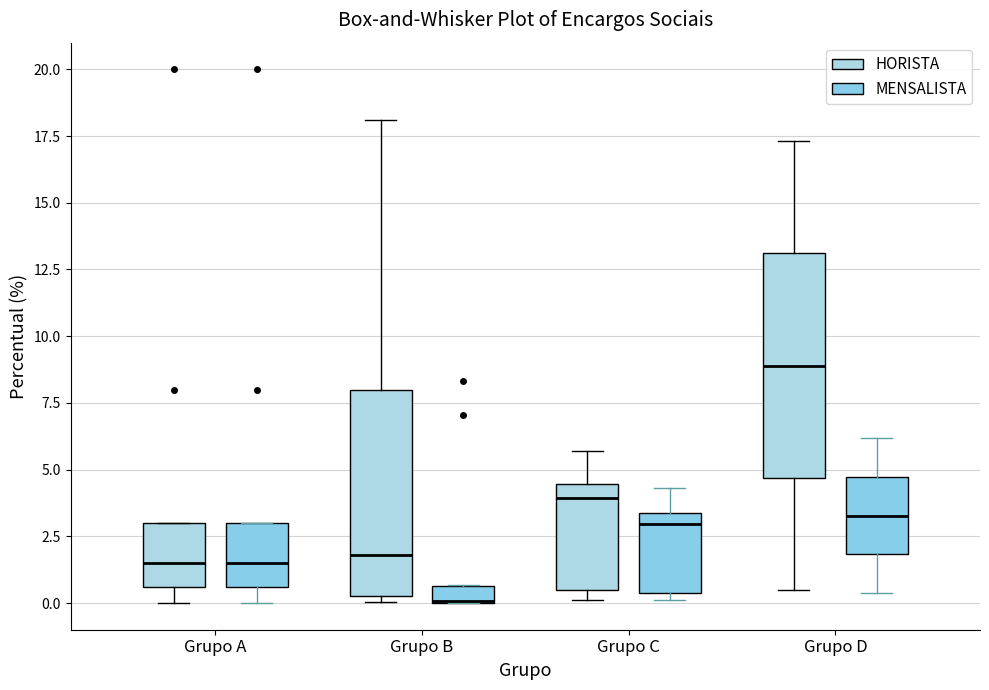

Where is the lower edge of the box for Grupo C (MENSALISTA) on the y-axis? The values are not printed on the chart, so give them approximately, as read against the axis.

0.5